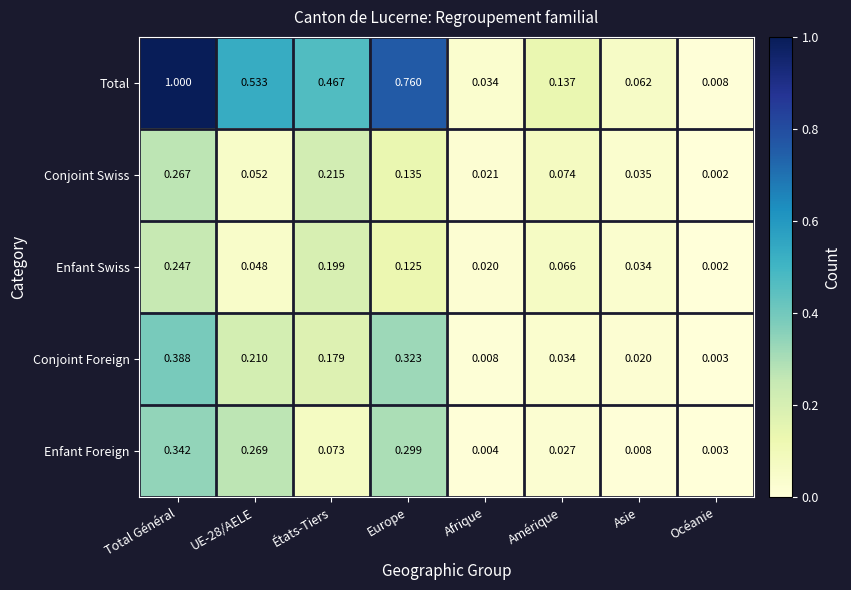

List the series in order of their peak value, lowest first.

Enfant Swiss, Conjoint Swiss, Enfant Foreign, Conjoint Foreign, Total